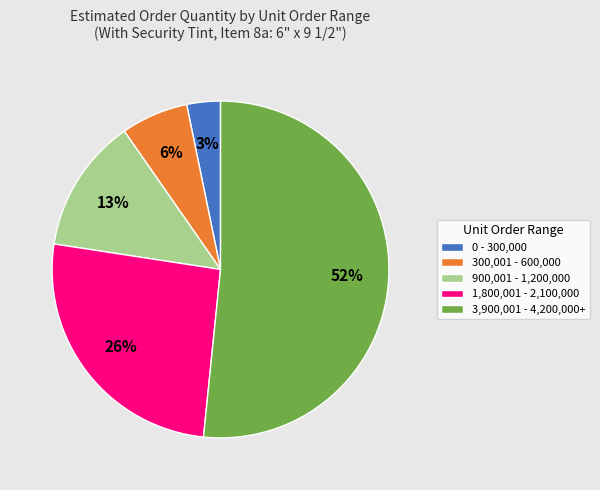

What is the majority slice?

3,900,001 - 4,200,000+